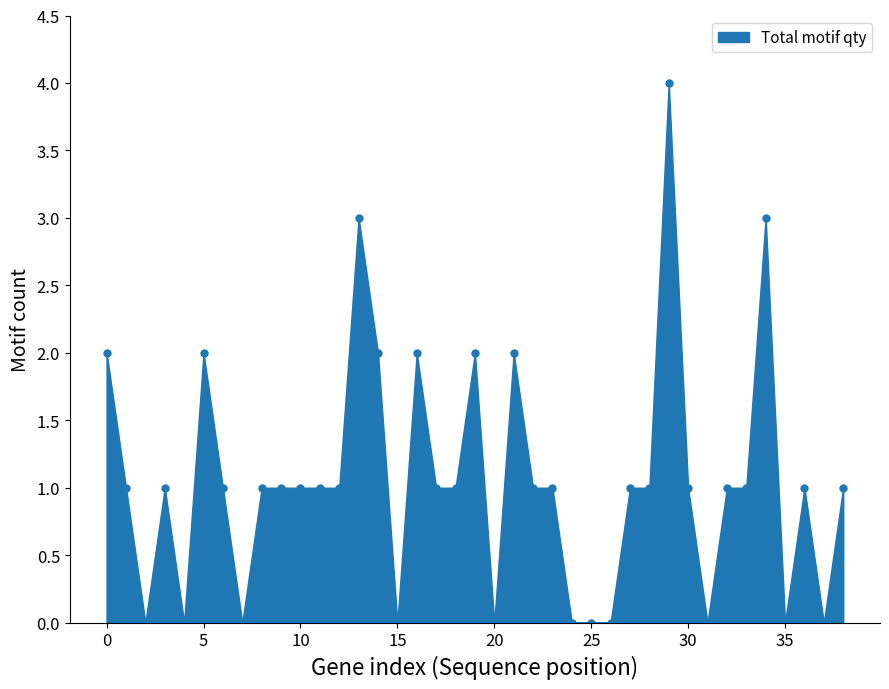

The Total motif qty series shows -2 at 25. True or false?

False